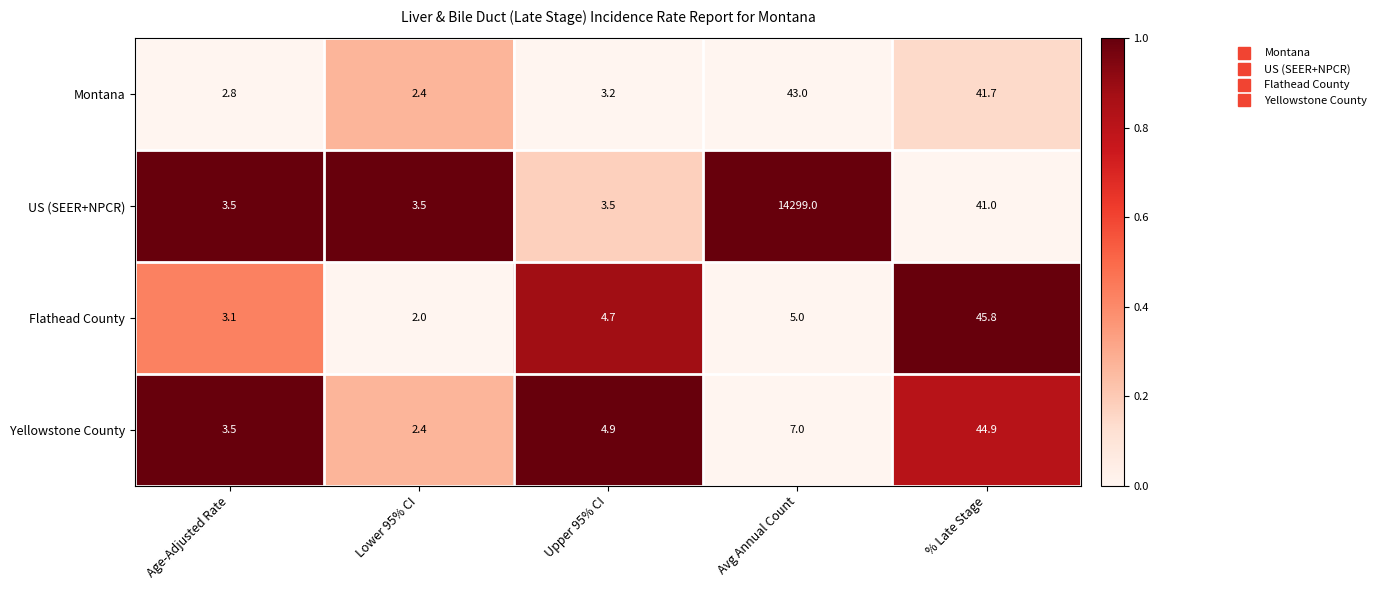

Is the value of Yellowstone County at Age-Adjusted Rate greater than the value of US (SEER+NPCR) at Avg Annual Count?

No